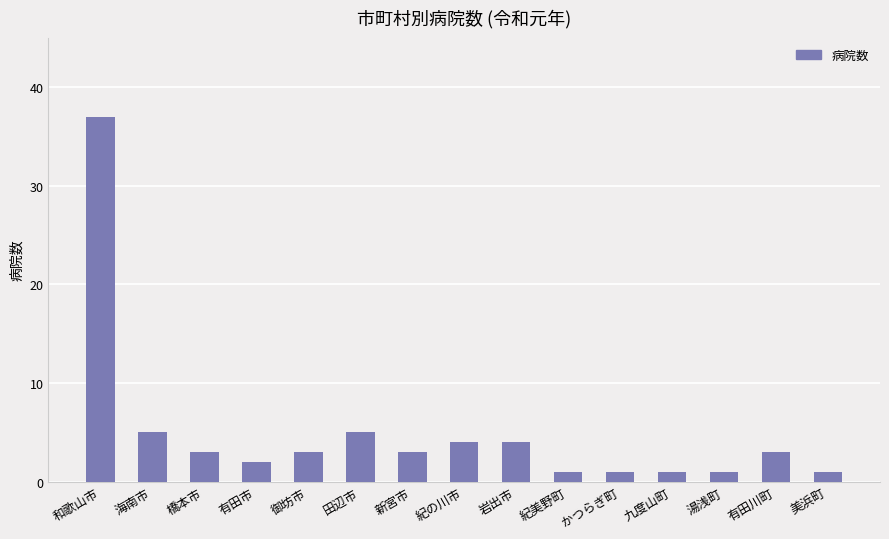

What is the label of the 13th bar from the left?

湯浅町